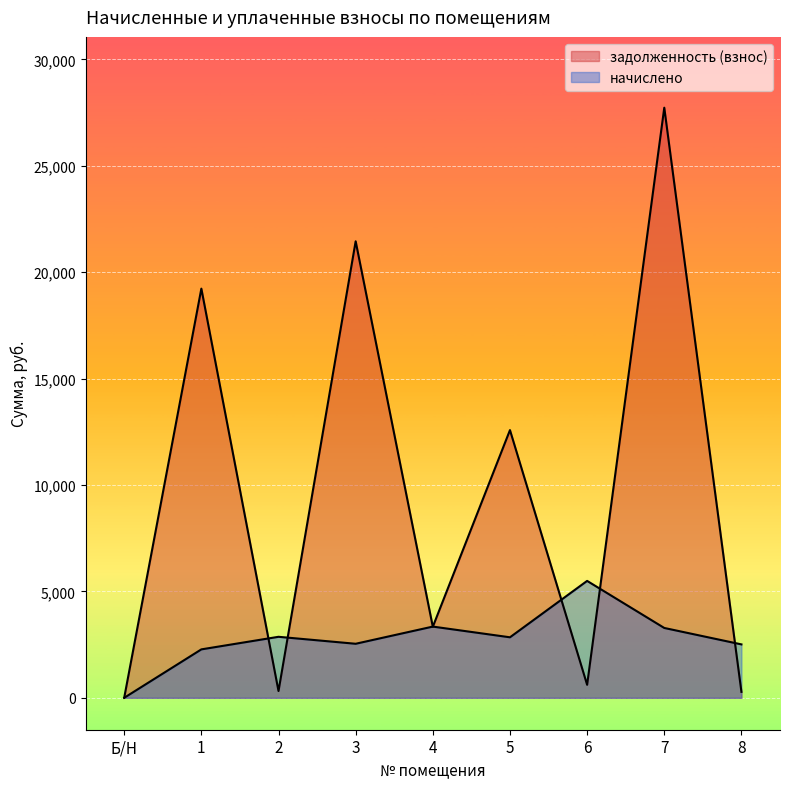

Reading left to right, transcribe all the data shown in this chart.

начислено: Б/Н=0.0	1=2275.7	2=2866.5	3=2538.9	4=3346.2	5=2843.1	6=5493.1	7=3281.8	8=2509.7
задолженность (взнос): Б/Н=0.0	1=19227.4	2=318.5	3=21451.8	4=3337.5	5=12579.7	6=610.4	7=27729.2	8=278.9